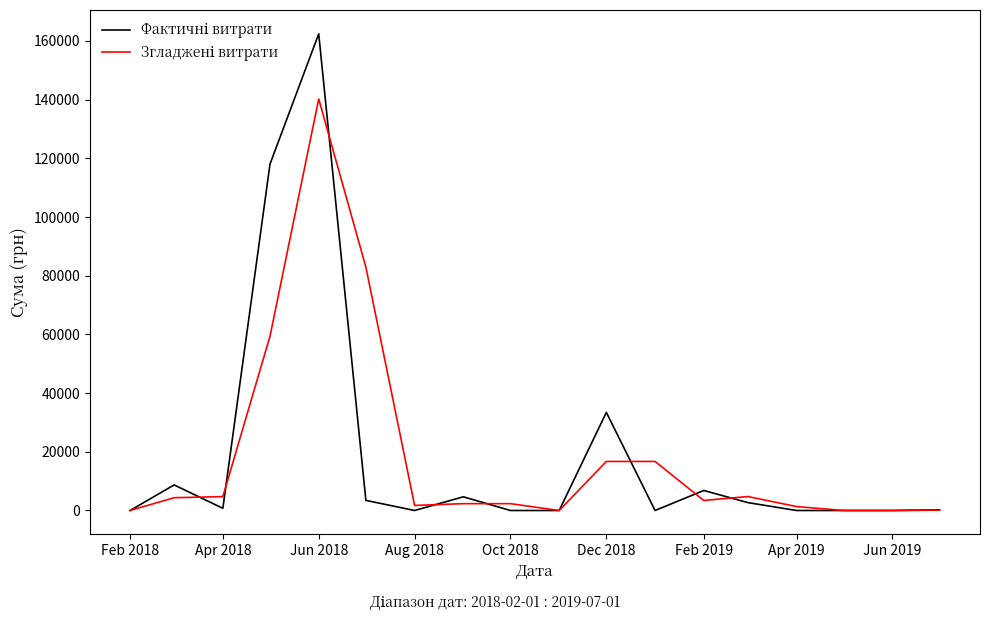

Is this an area chart (filled region under the line)?

No